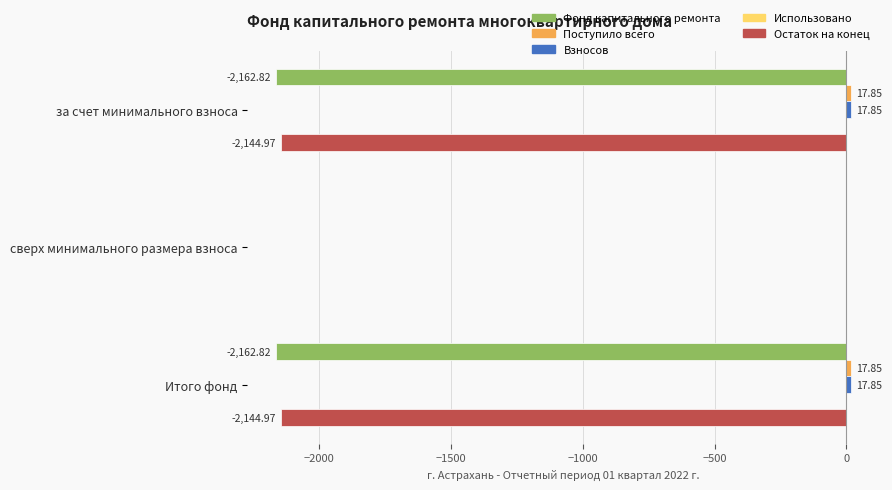

Count the number of data series in this chart.

4